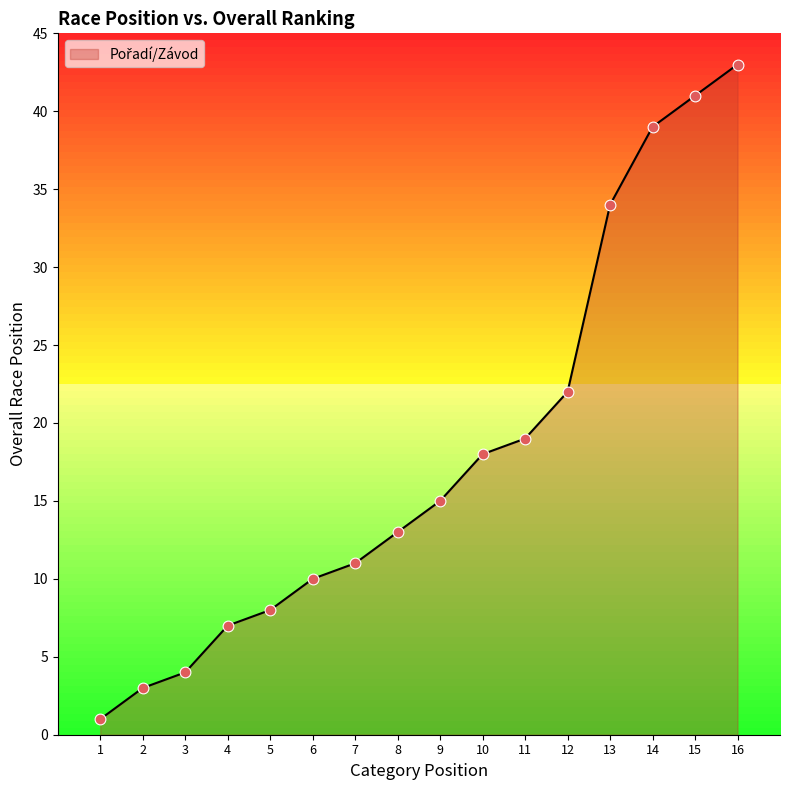

Approximately how many times larger is the value at 4 compared to 5?

0.9